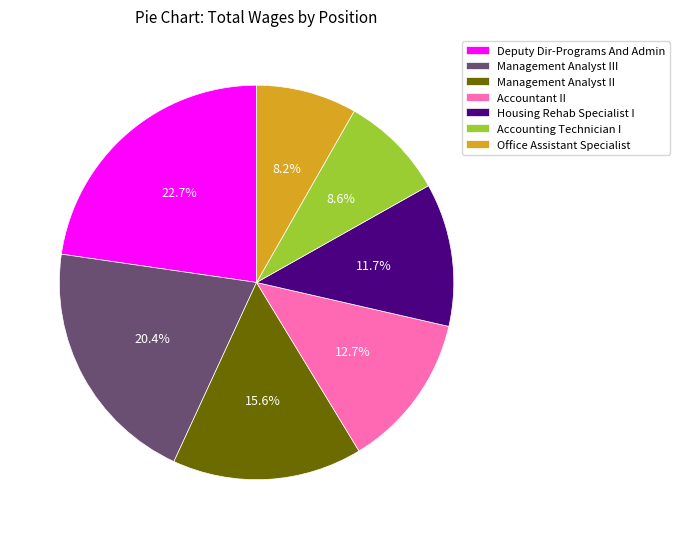

Between Accountant II and Accounting Technician I, which is larger?

Accountant II